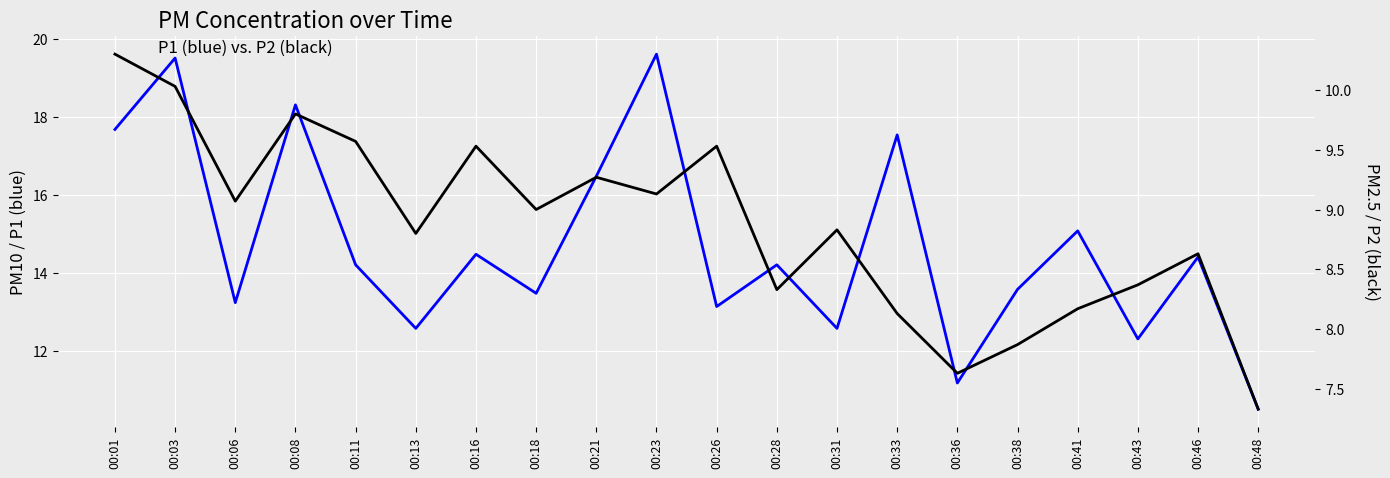

The P1 series shows 18.3 at 00:08. True or false?

True